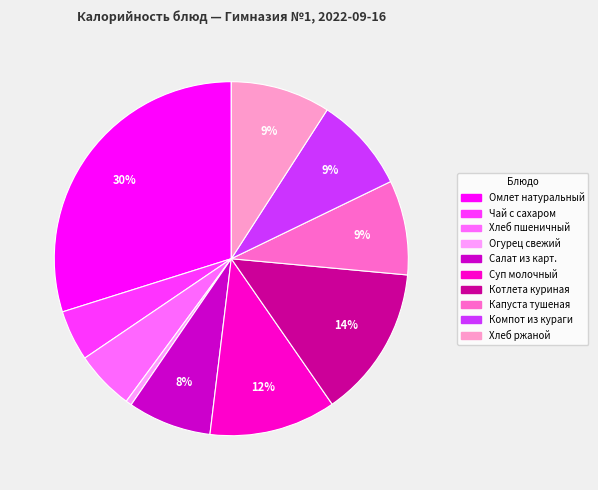

To the nearest percent, what is the combined percentage of Хлеб пшеничный and Суп молочный?

17%